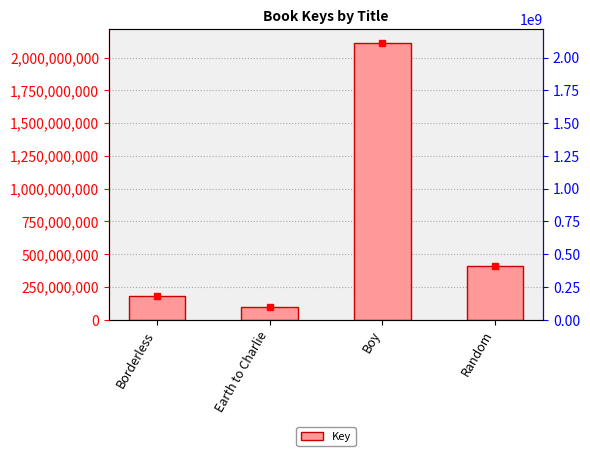

Reading left to right, extract all data points from this chart.

Borderless=184326466	Earth to Charlie=100398790	Boy=2110827031	Random=412928471